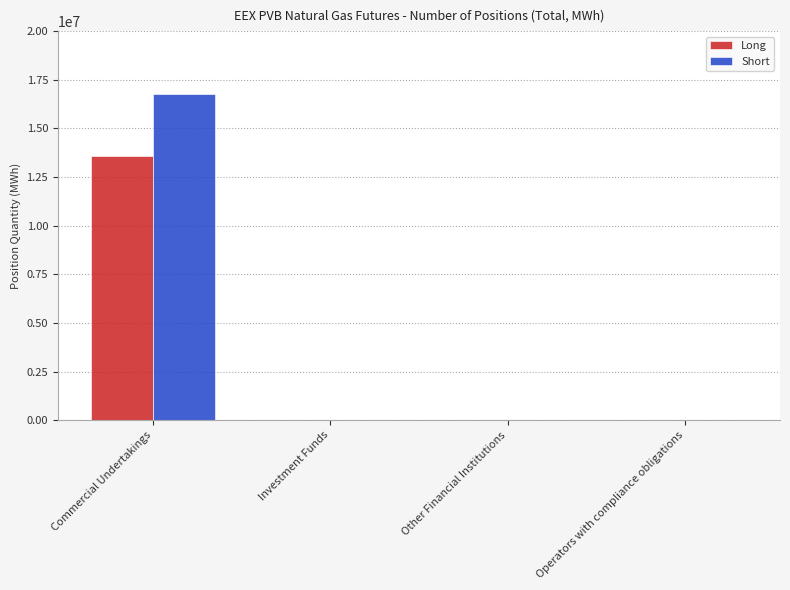

At which category is the sum across all series the highest?

Commercial Undertakings